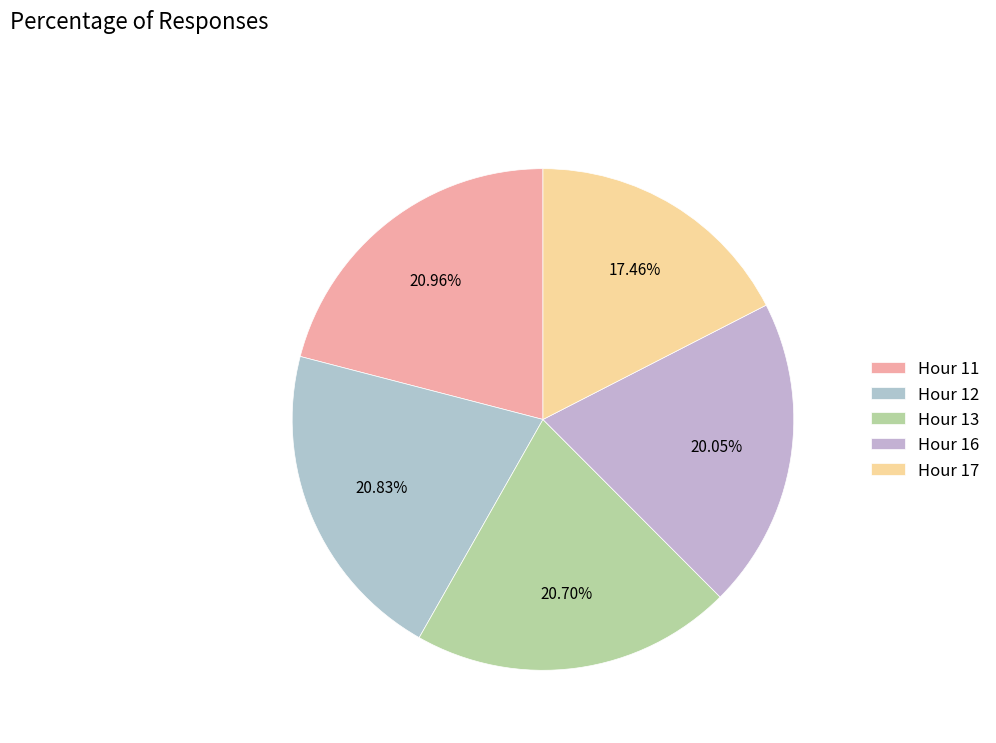

Count the number of slices in the pie.

5